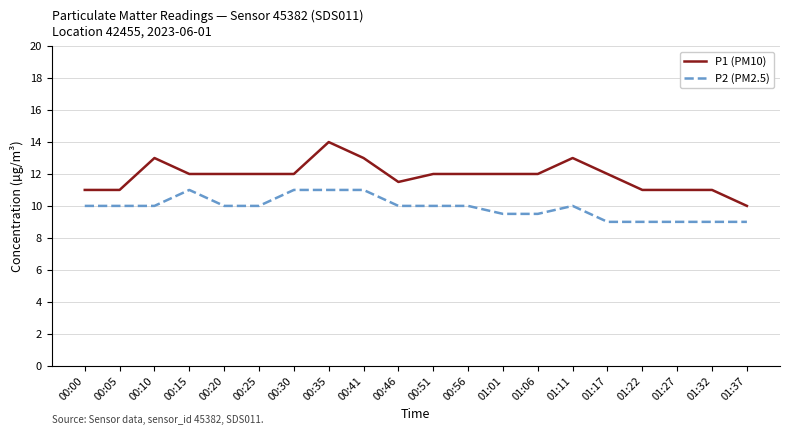

Rank the series at 00:30 from lowest to highest value.

P2 (PM2.5), P1 (PM10)